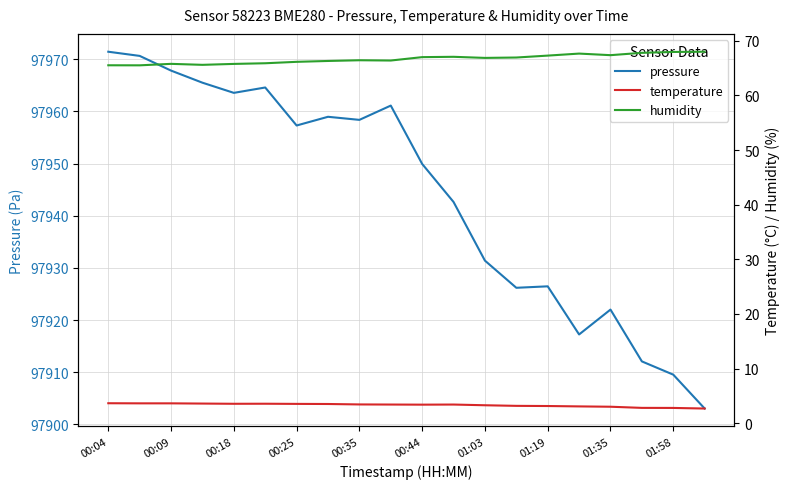

What is the smallest value displayed?

2.7